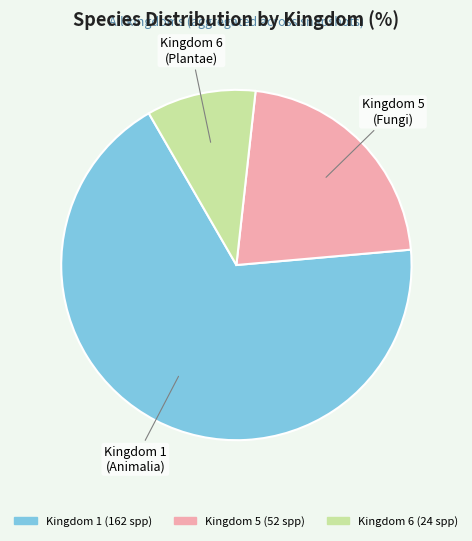

Is there a majority slice in this chart?

Yes